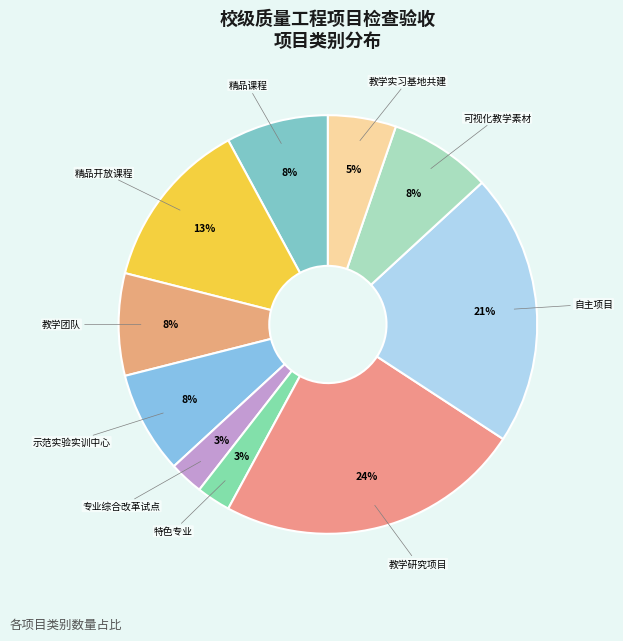

To the nearest percent, what is the average slice percentage?

10%